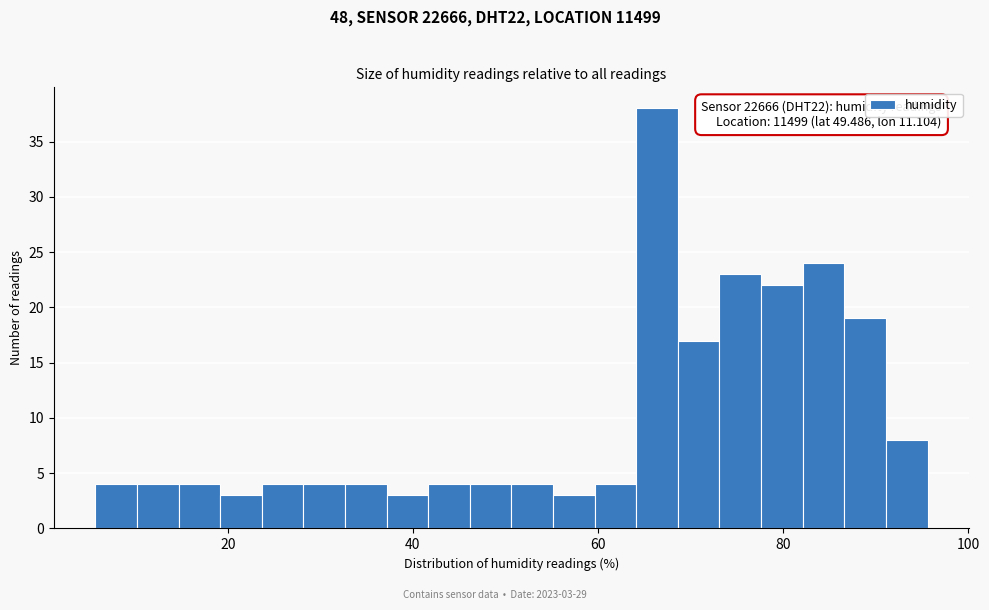

Around what value on the x-axis is the tallest bar? Give the approximate position of its centre, as read against the axis.

66